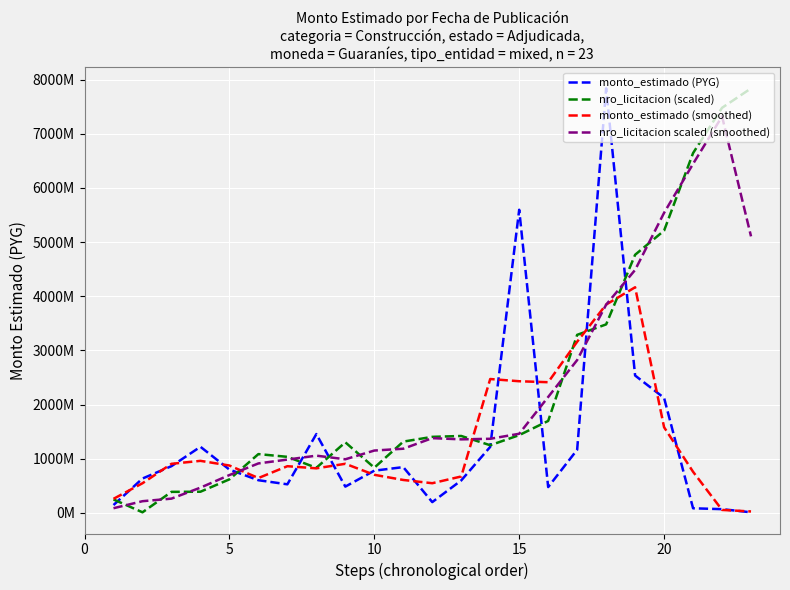

In monto_estimado (PYG), how many points are lower than both neighbors (excluding endpoints)?

4